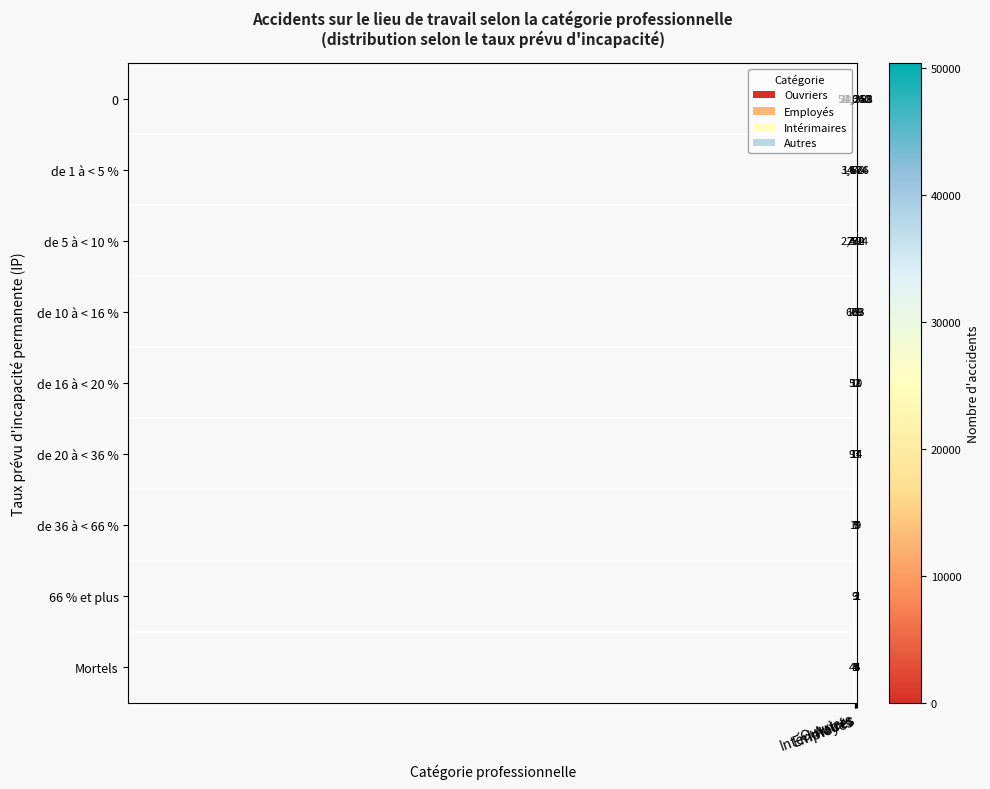

List the series in order of their peak value, highest first.

0, de 1 à < 5 %, de 5 à < 10 %, de 10 à < 16 %, de 20 à < 36 %, de 16 à < 20 %, Mortels, de 36 à < 66 %, 66 % et plus